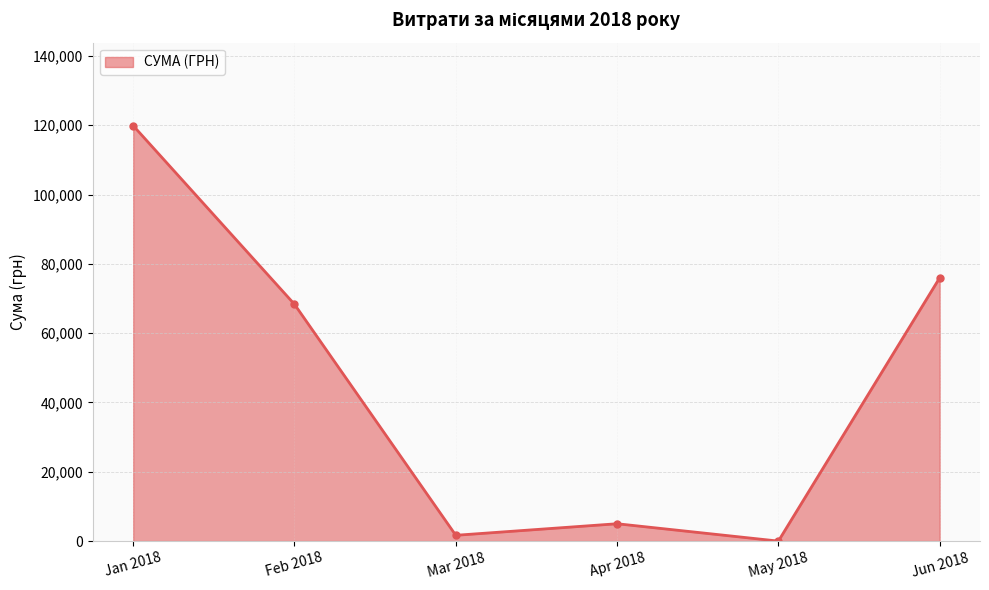

Reading right to left, list all the values displayed in this chart.

75982.4	0.0	5008.6	1673.9	68334.9	119887.9